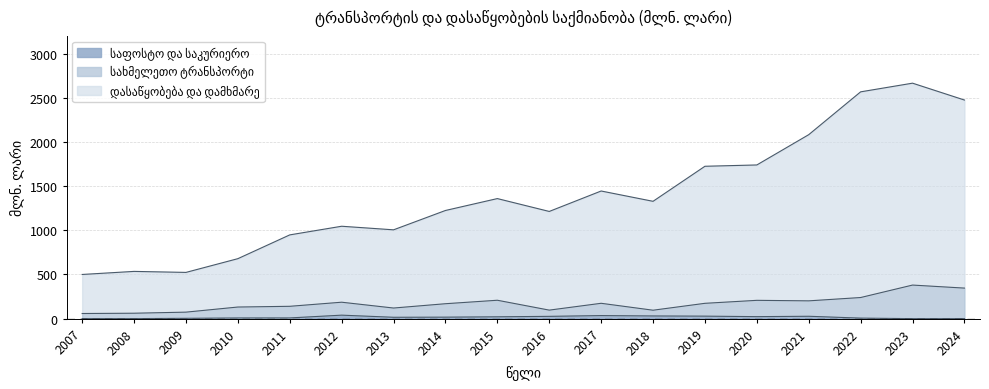

What are all the series names shown in the legend?

სახმელეთო ტრანსპორტი, დასაწყობება და დამხმარე, საფოსტო და საკურიერო